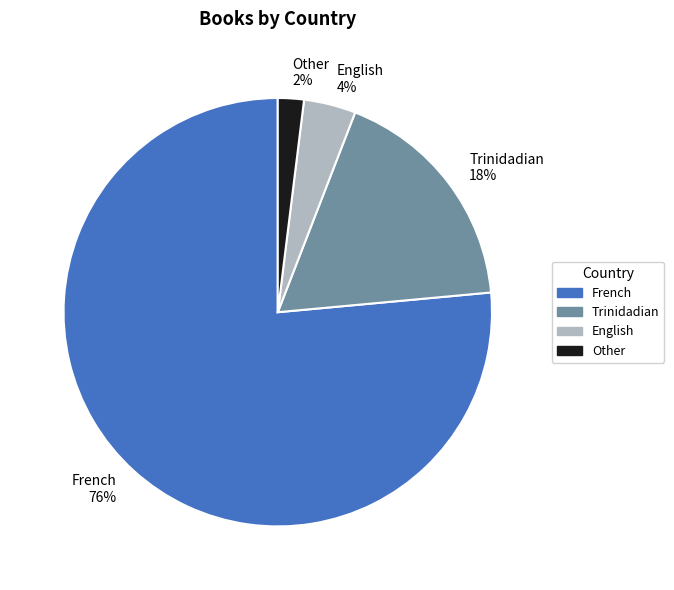

Is there a majority slice in this chart?

Yes